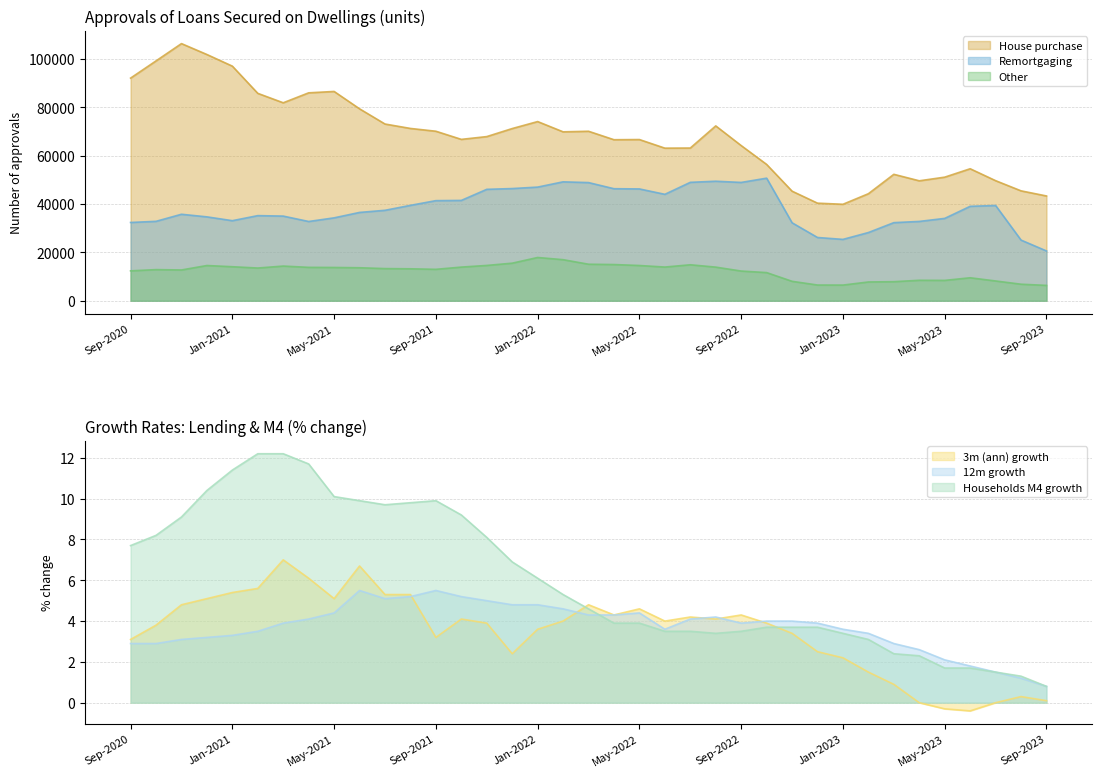

The 3m ann series shows 0.0 at Sep-2023. True or false?

False